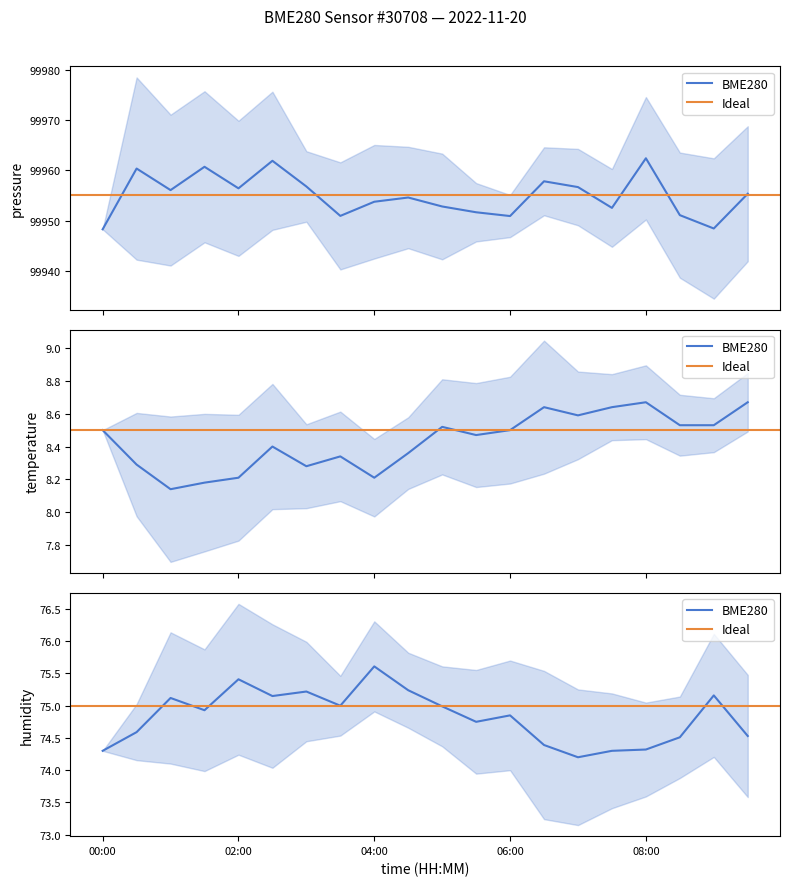

True or false: temperature has more than 0 points higher than both neighbors.

True